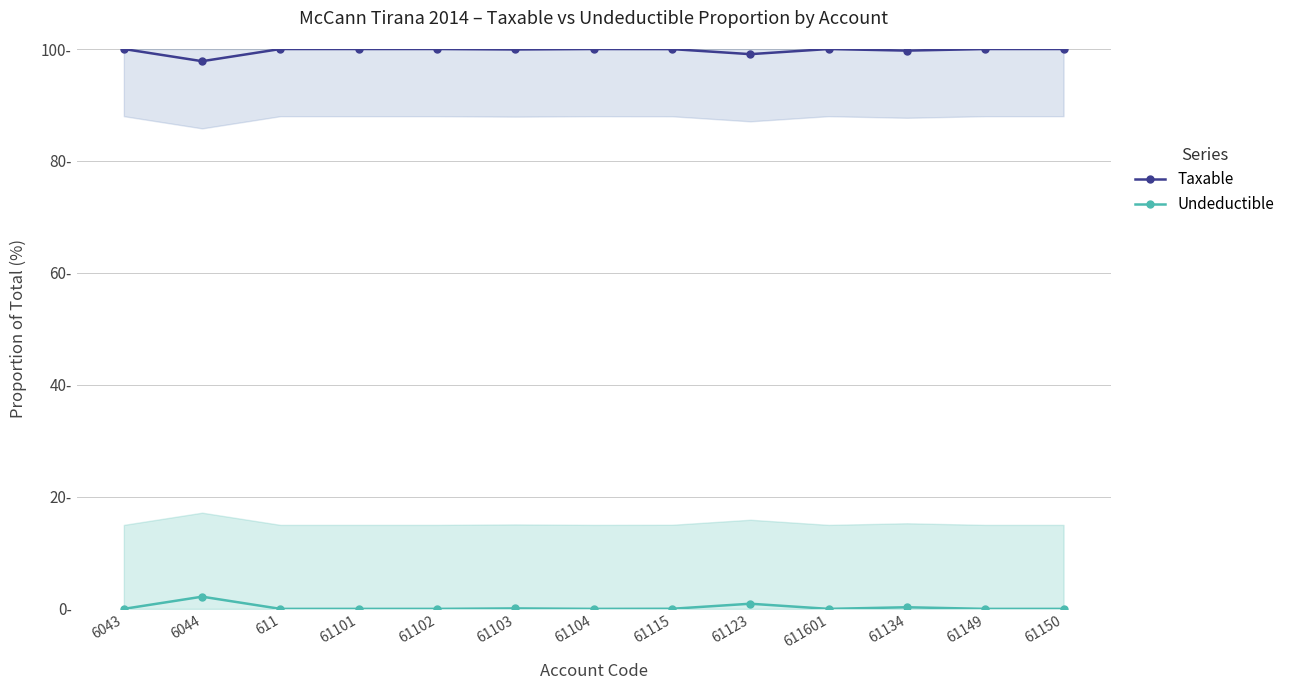

True or false: Undeductible has more than 2 interior local peaks.

True